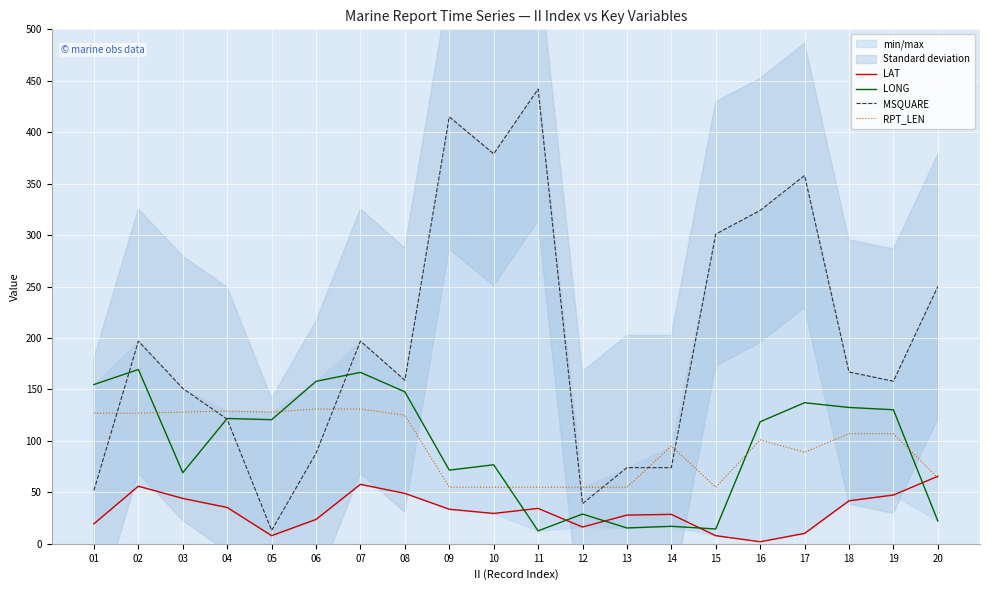

What is the value of the RPT_LEN point at the 20th from the left?

64.0